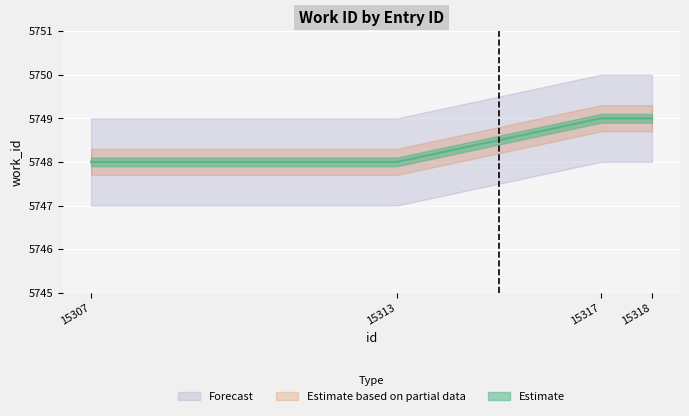

Reading left to right, what are all the values shown in this chart?

15307=5748	15313=5748	15317=5749	15318=5749